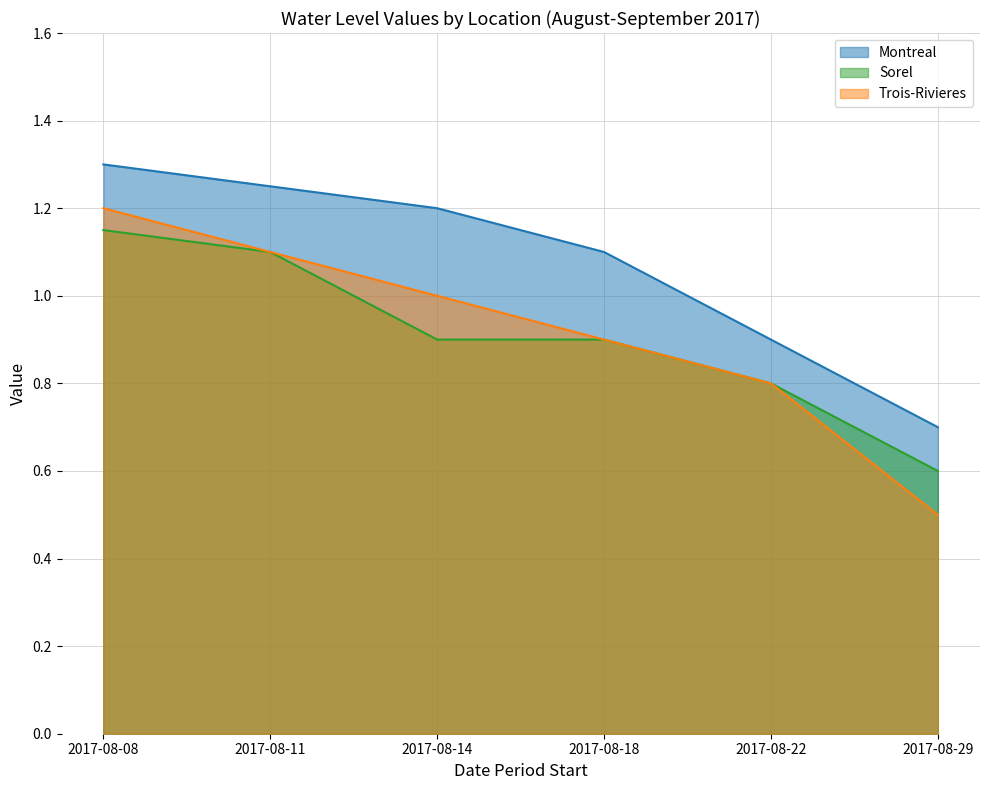

Rank the categories by Montreal value from lowest to highest.

2017-08-29, 2017-08-22, 2017-08-18, 2017-08-14, 2017-08-11, 2017-08-08